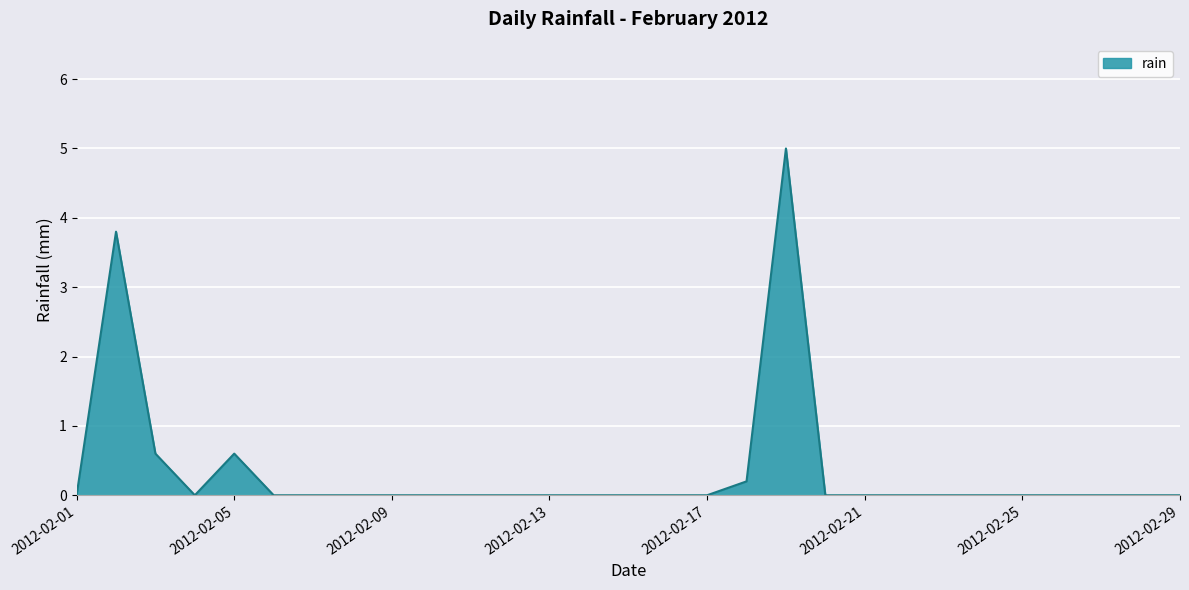

What is the maximum value shown in the chart?

5.0